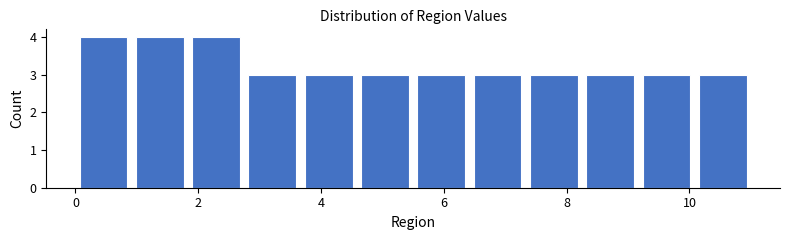

What is the height of the bar covering 5.6 to 6.4 on the x-axis? Neither the bar edges nor the heights are printed on the chart, so give them approximately, as read against the axes.

3